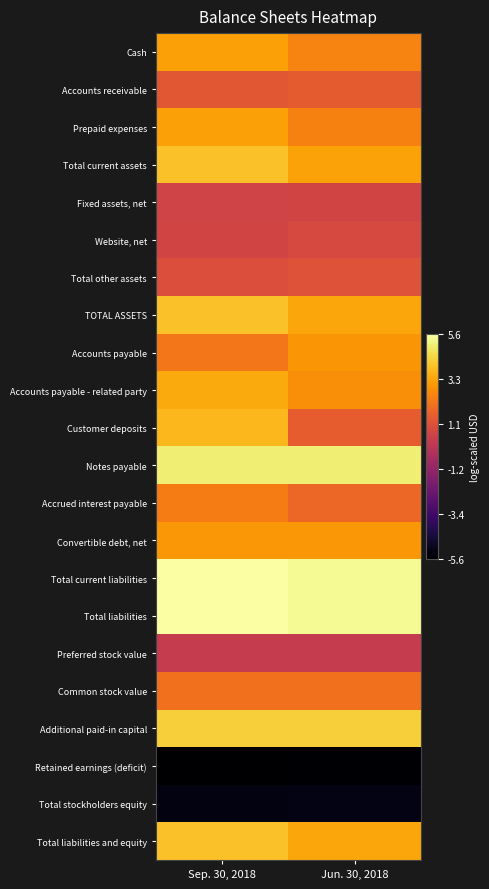

Reading right to left, extract all data points from this chart.

Cash: Jun. 30, 2018=2.5	Sep. 30, 2018=3.2
Accounts receivable: Jun. 30, 2018=1.4	Sep. 30, 2018=1.3
Prepaid expenses: Jun. 30, 2018=2.5	Sep. 30, 2018=3.2
Total current assets: Jun. 30, 2018=3.3	Sep. 30, 2018=3.9
Fixed assets, net: Jun. 30, 2018=0.6	Sep. 30, 2018=0.6
Website, net: Jun. 30, 2018=0.8	Sep. 30, 2018=0.6
Total other assets: Jun. 30, 2018=1.1	Sep. 30, 2018=1.0
TOTAL ASSETS: Jun. 30, 2018=3.4	Sep. 30, 2018=4.0
Accounts payable: Jun. 30, 2018=3.0	Sep. 30, 2018=2.2
Accounts payable - related party: Jun. 30, 2018=2.8	Sep. 30, 2018=3.5
Customer deposits: Jun. 30, 2018=1.5	Sep. 30, 2018=3.7
Notes payable: Jun. 30, 2018=5.0	Sep. 30, 2018=5.0
Accrued interest payable: Jun. 30, 2018=1.8	Sep. 30, 2018=2.3
Convertible debt, net: Jun. 30, 2018=3.0	Sep. 30, 2018=3.0
Total current liabilities: Jun. 30, 2018=5.4	Sep. 30, 2018=5.6
Total liabilities: Jun. 30, 2018=5.4	Sep. 30, 2018=5.6
Preferred stock value: Jun. 30, 2018=0.2	Sep. 30, 2018=0.2
Common stock value: Jun. 30, 2018=2.0	Sep. 30, 2018=2.0
Additional paid-in capital: Jun. 30, 2018=4.3	Sep. 30, 2018=4.3
Retained earnings (deficit): Jun. 30, 2018=-5.6	Sep. 30, 2018=-5.6
Total stockholders equity: Jun. 30, 2018=-5.2	Sep. 30, 2018=-5.3
Total liabilities and equity: Jun. 30, 2018=3.4	Sep. 30, 2018=4.0